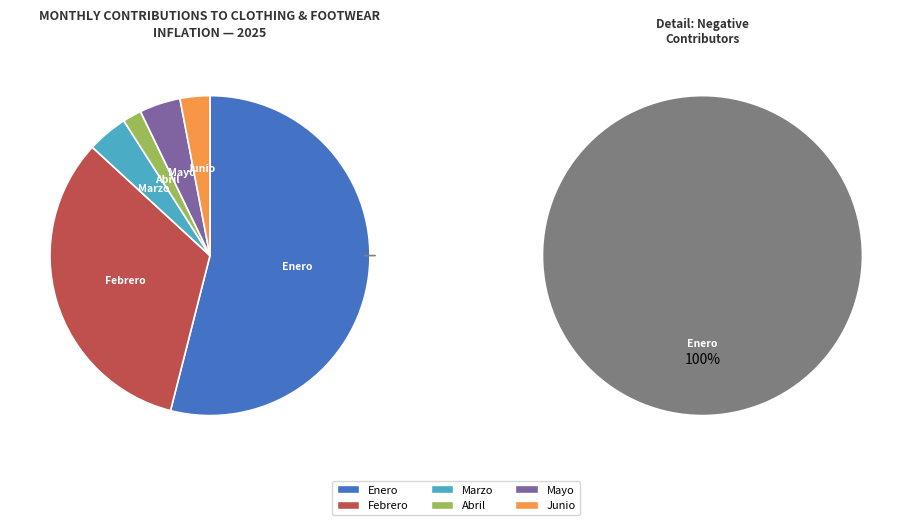

To the nearest percent, what is the average slice percentage?

17%